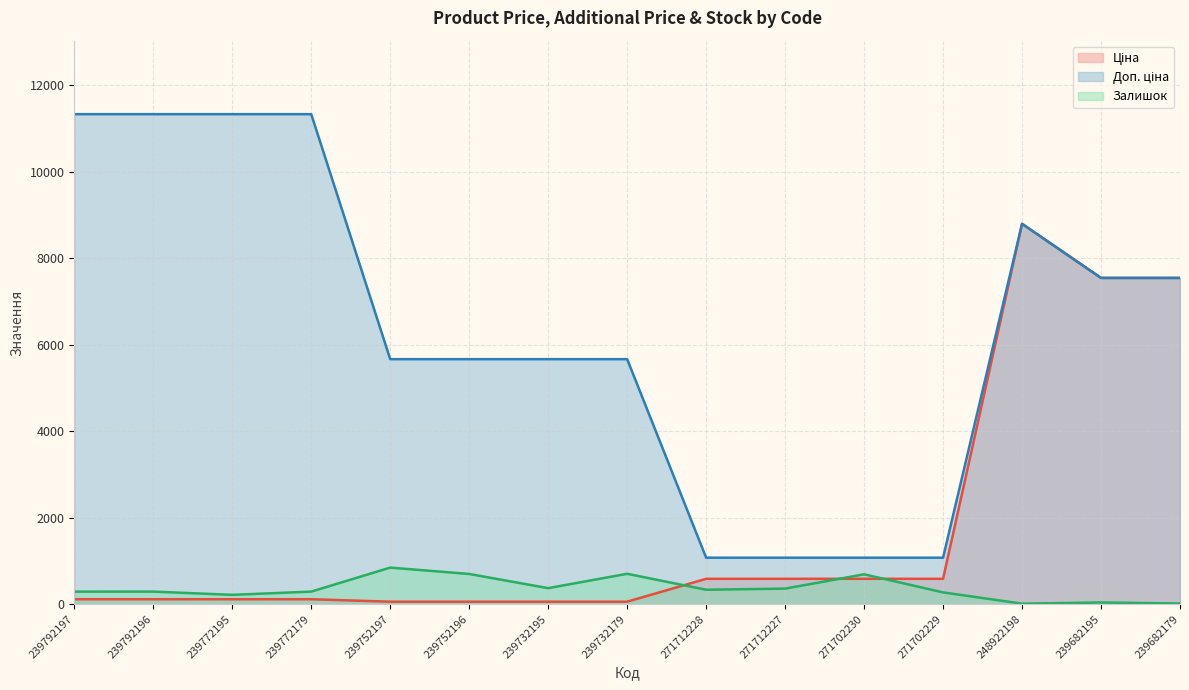

Which series has the largest total across all categories?

Доп. ціна